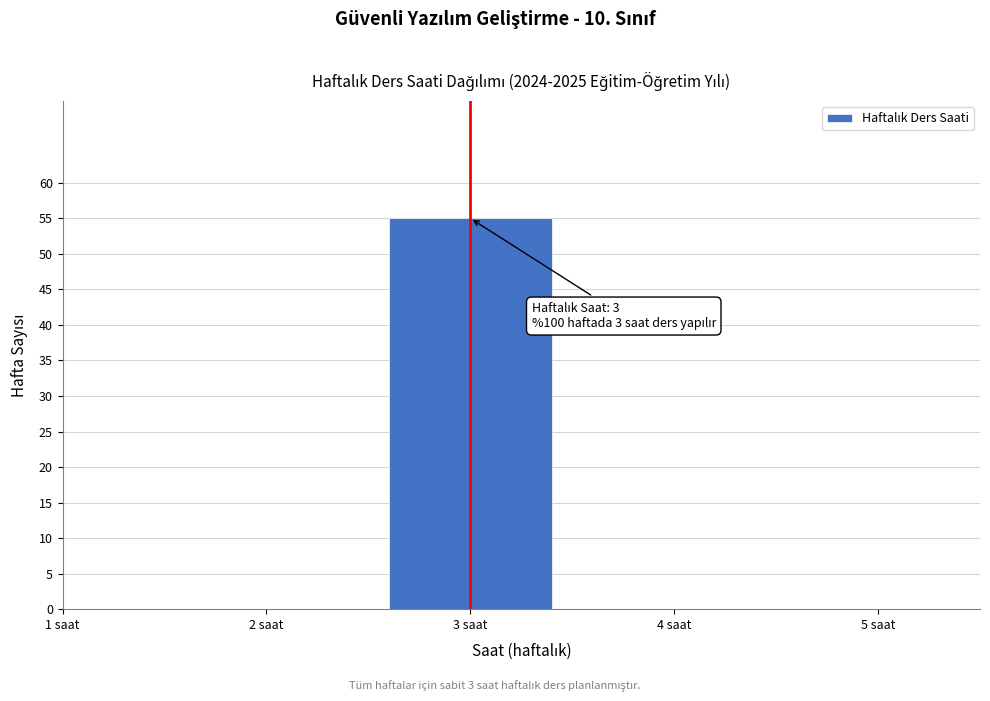

Over which range of the x-axis is the bar tallest?

2.5 to 3.5